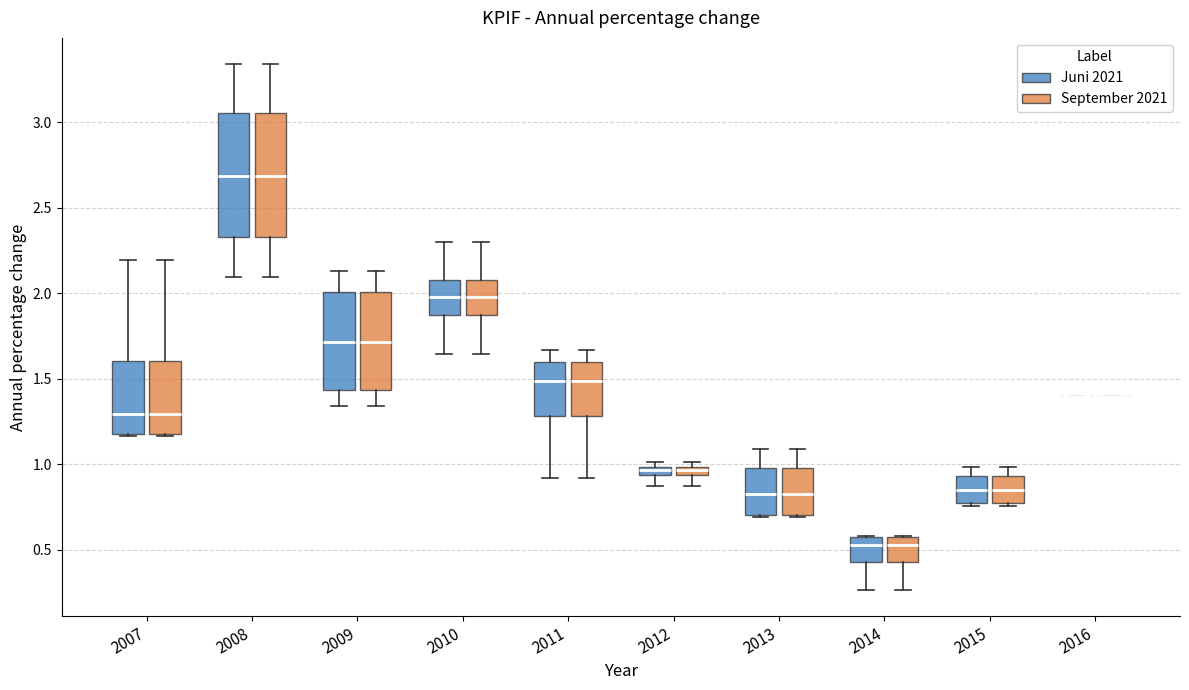

Where is the lower edge of the box for 2012 (Juni 2021) on the y-axis? The values are not printed on the chart, so give them approximately, as read against the axis.

0.95